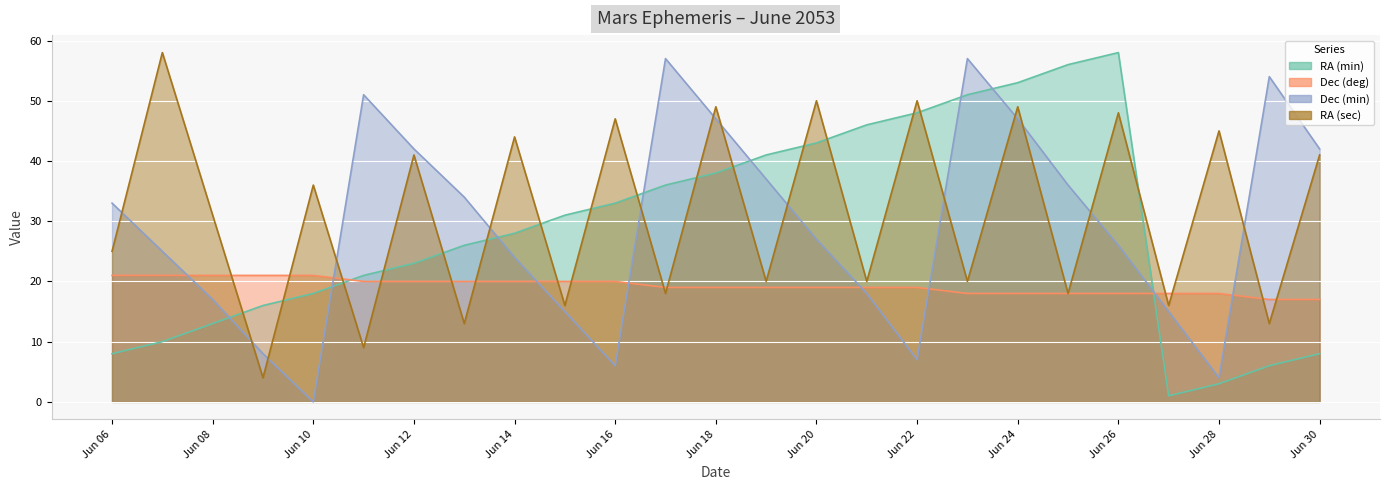

Does the chart display data point markers on the line(s)?

No